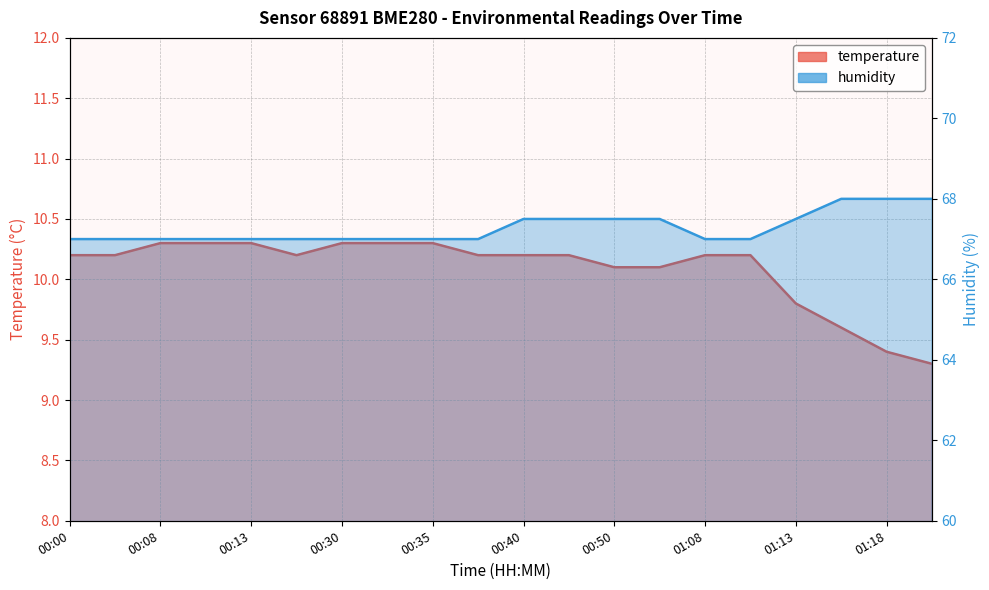

Is the value of temperature at 00:35 greater than the value of humidity at 00:10?

No